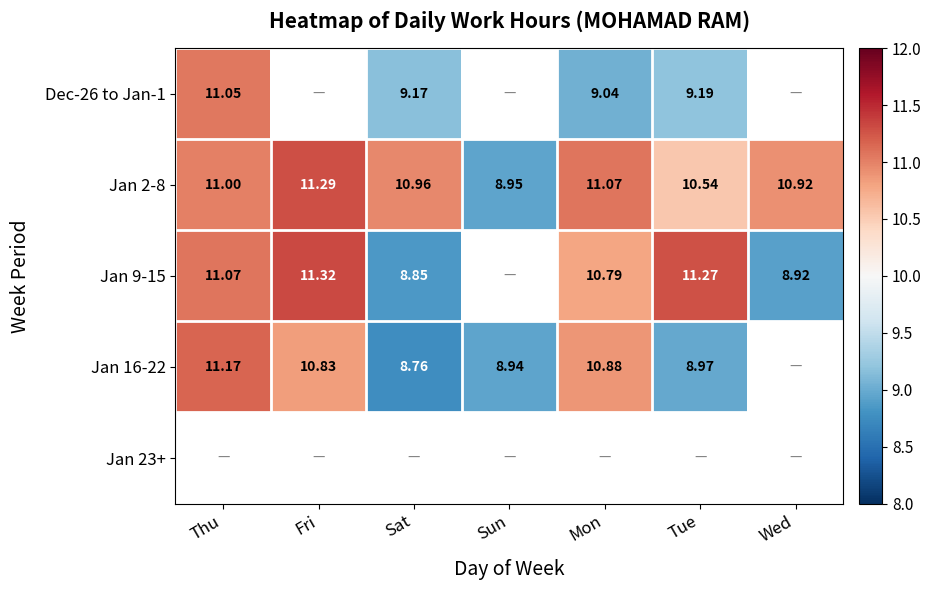

Rank the categories by Jan 2-8 value from lowest to highest.

Sun, Tue, Wed, Sat, Thu, Mon, Fri